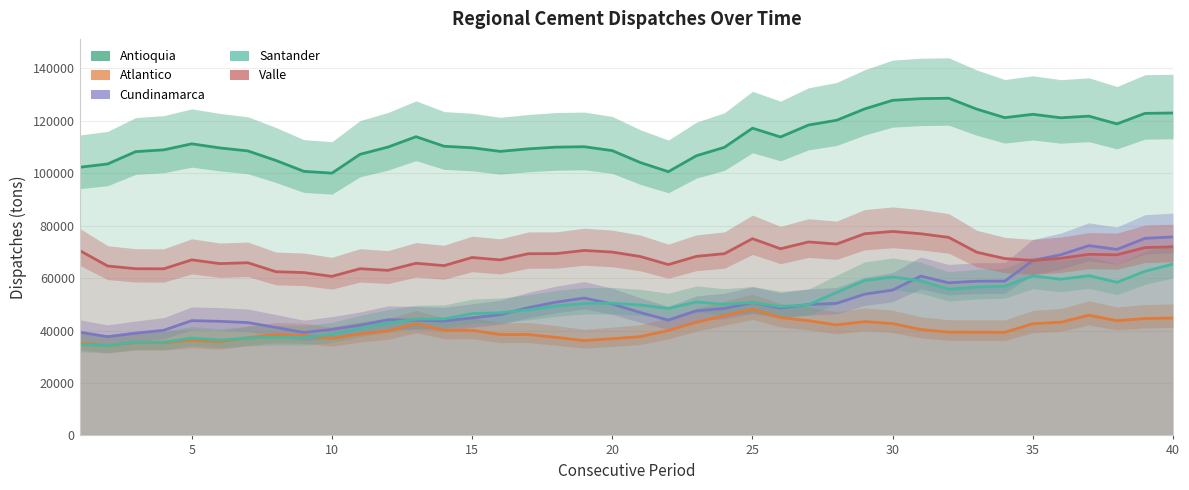

True or false: Total Antioquia_ has more than 0 points higher than both neighbors.

True